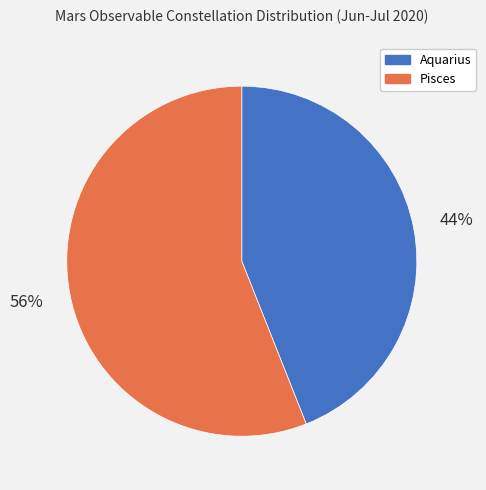

To the nearest percent, what is the difference between the largest and smallest slice percentages?

12%